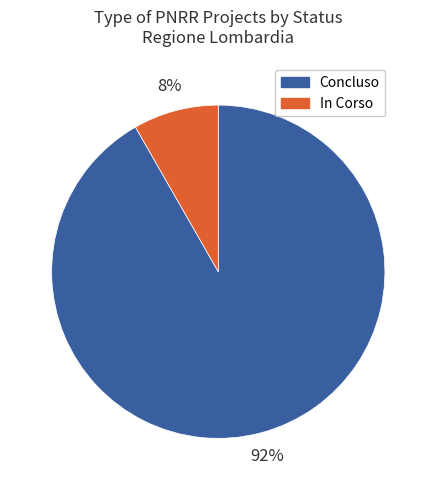

Is there any slice that represents more than half of the pie?

Yes